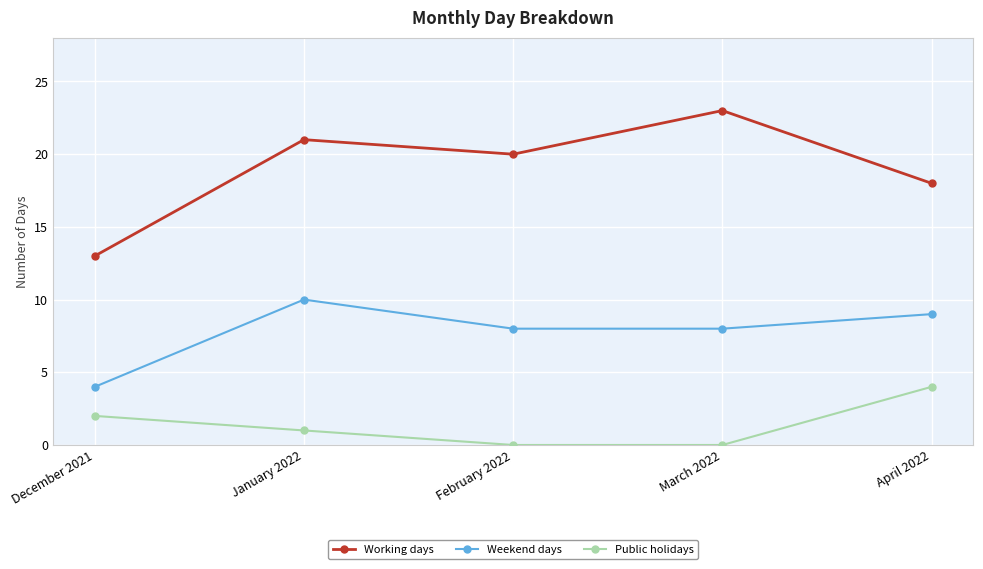

Is the value of Working days at February 2022 greater than the value of Weekend days at December 2021?

Yes